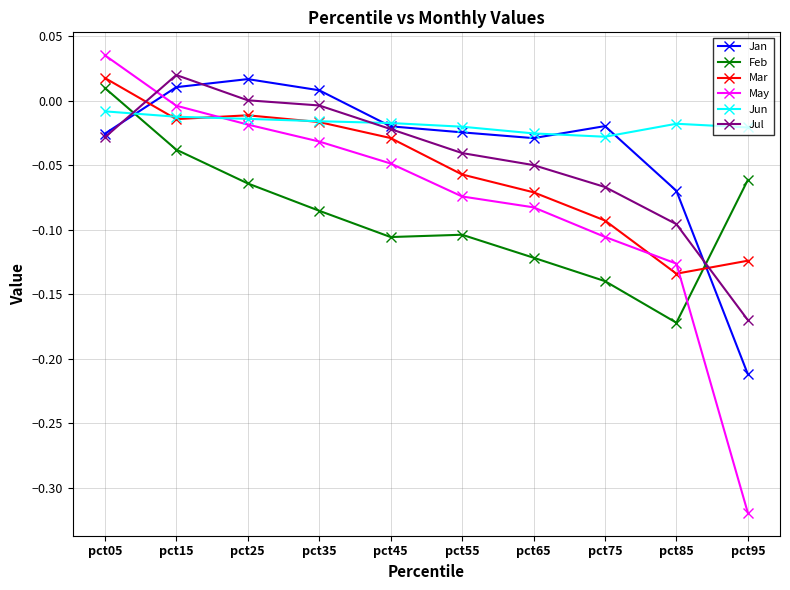

True or false: Feb has more than 2 interior local peaks.

False